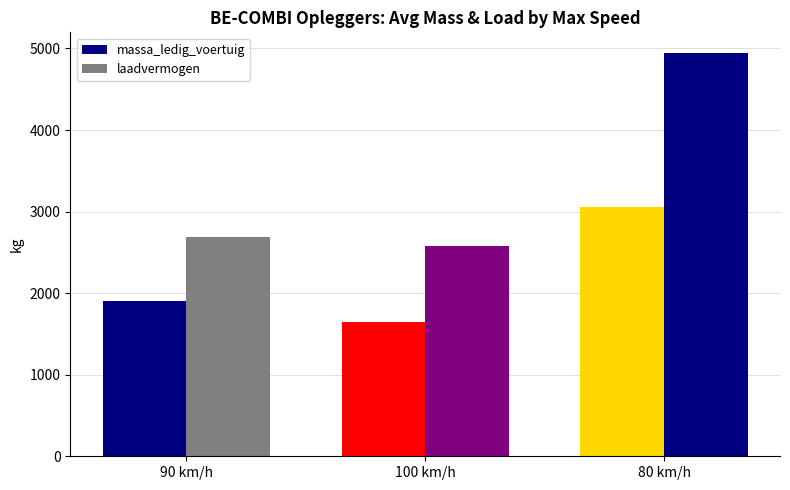

Which series has the widest spread of values?

laadvermogen